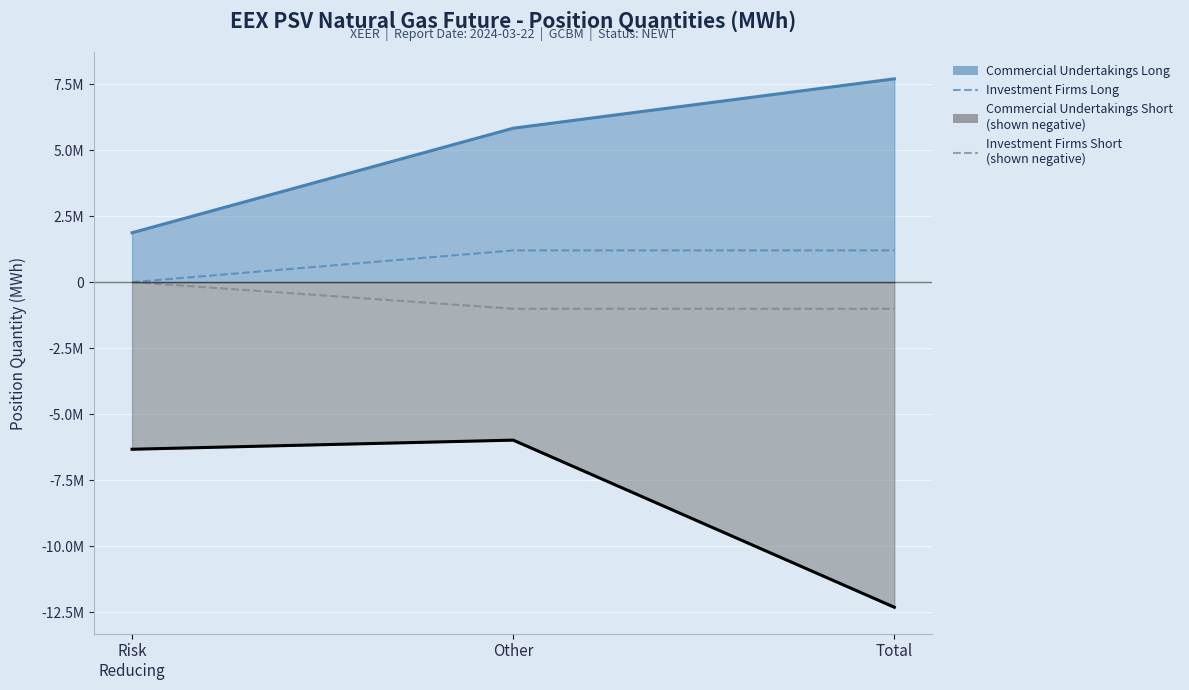

What is the label of the 2nd point from the right?

Other